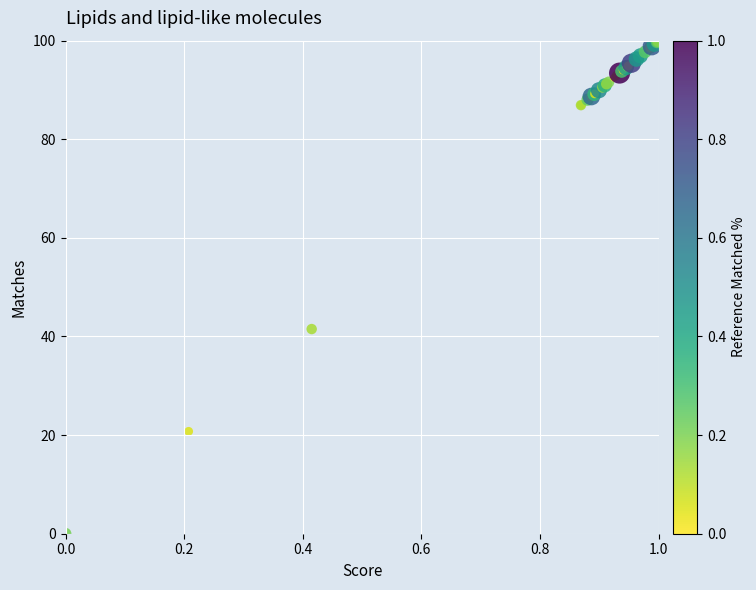

What Y value in the scatter plot is closest to 50?

41.5